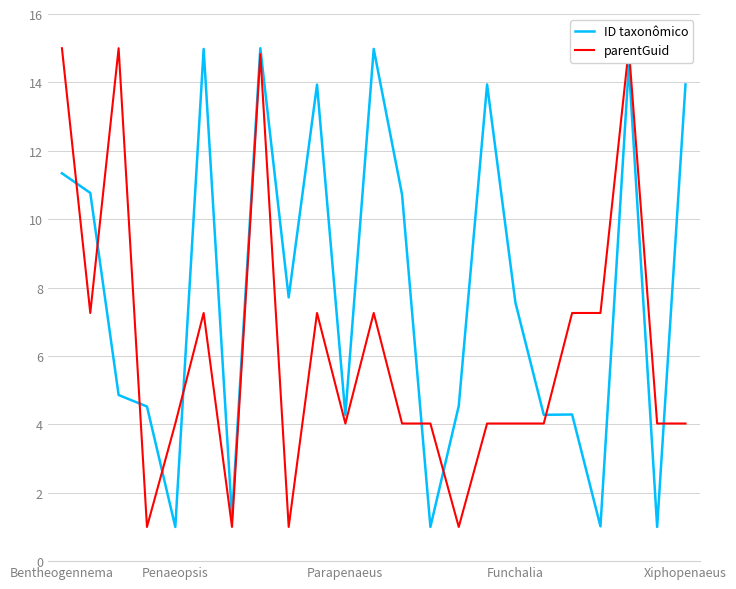

What is the sum of all ID taxonômico values?

181.4